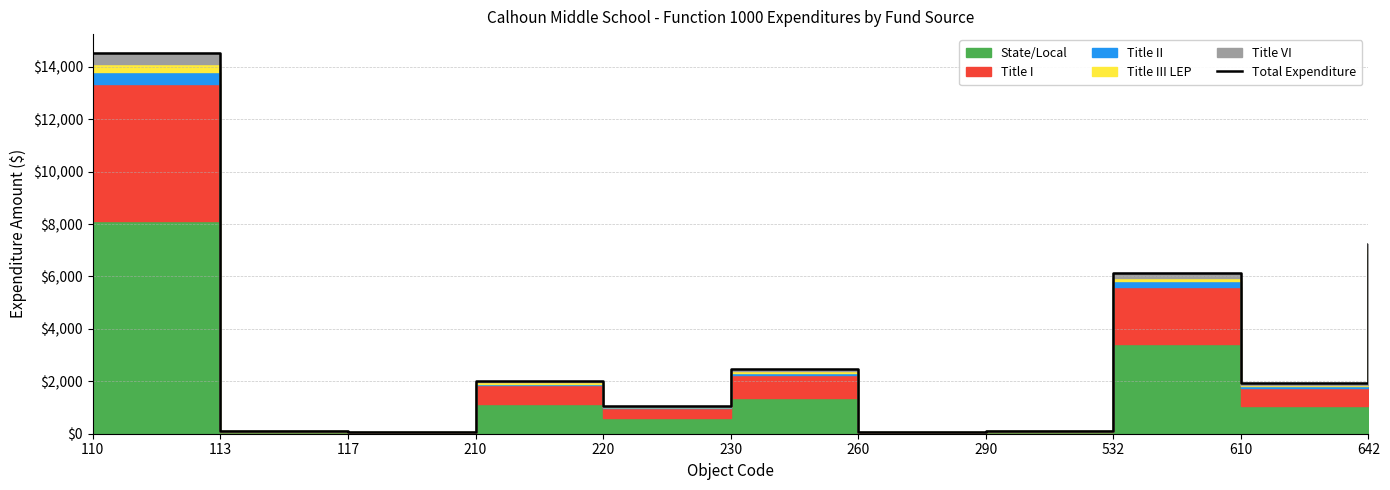

Rank the categories by value from lowest to highest.

260, 117, 290, 113, 220, 610, 210, 230, 532, 642, 110